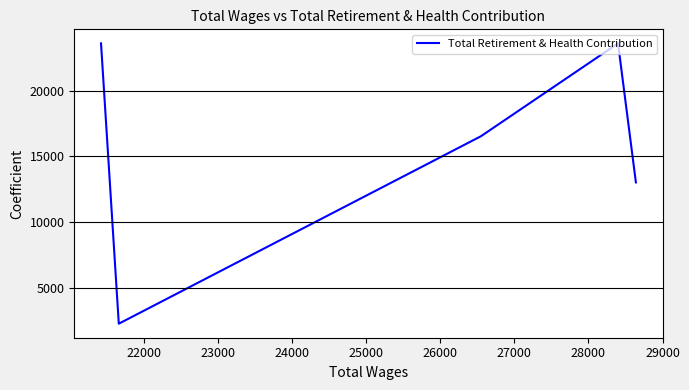

What is the average value?

15800